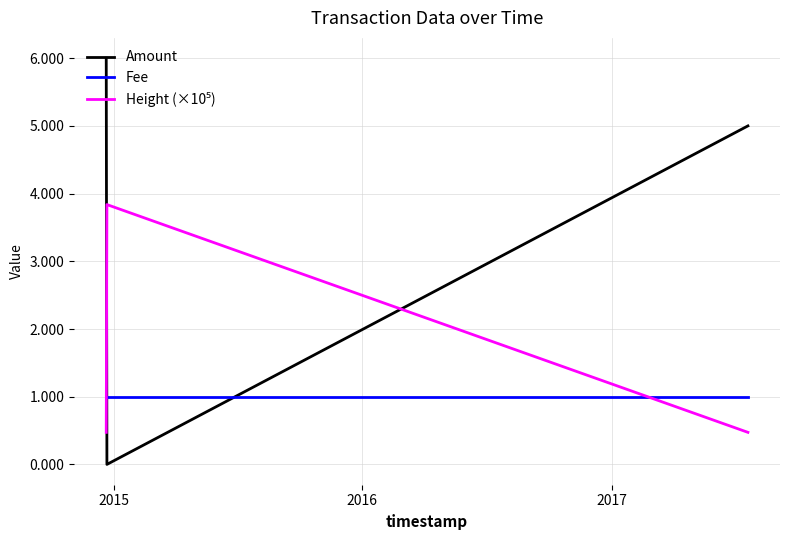

Which series has the largest total across all categories?

Amount